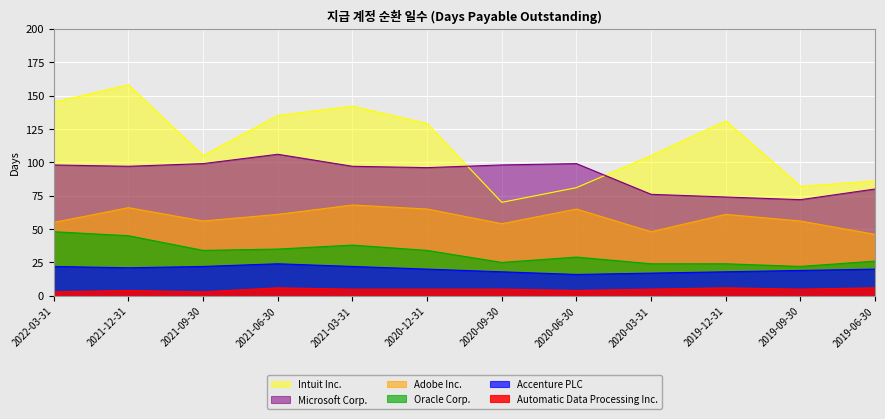

How many interior local peaks does the Adobe Inc. series have?

4